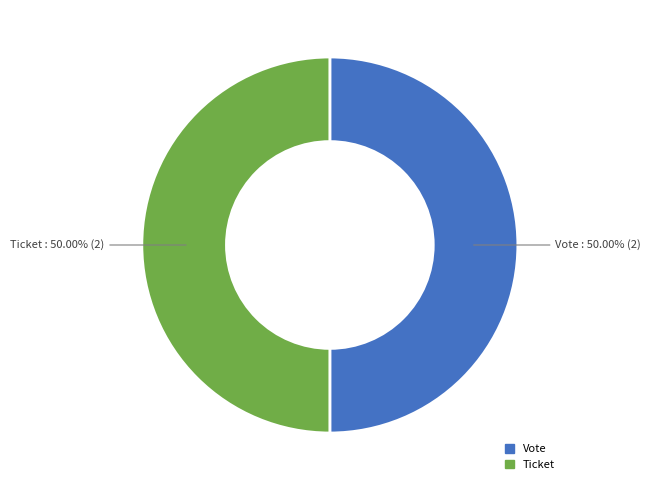

How many segments does this pie chart have?

2